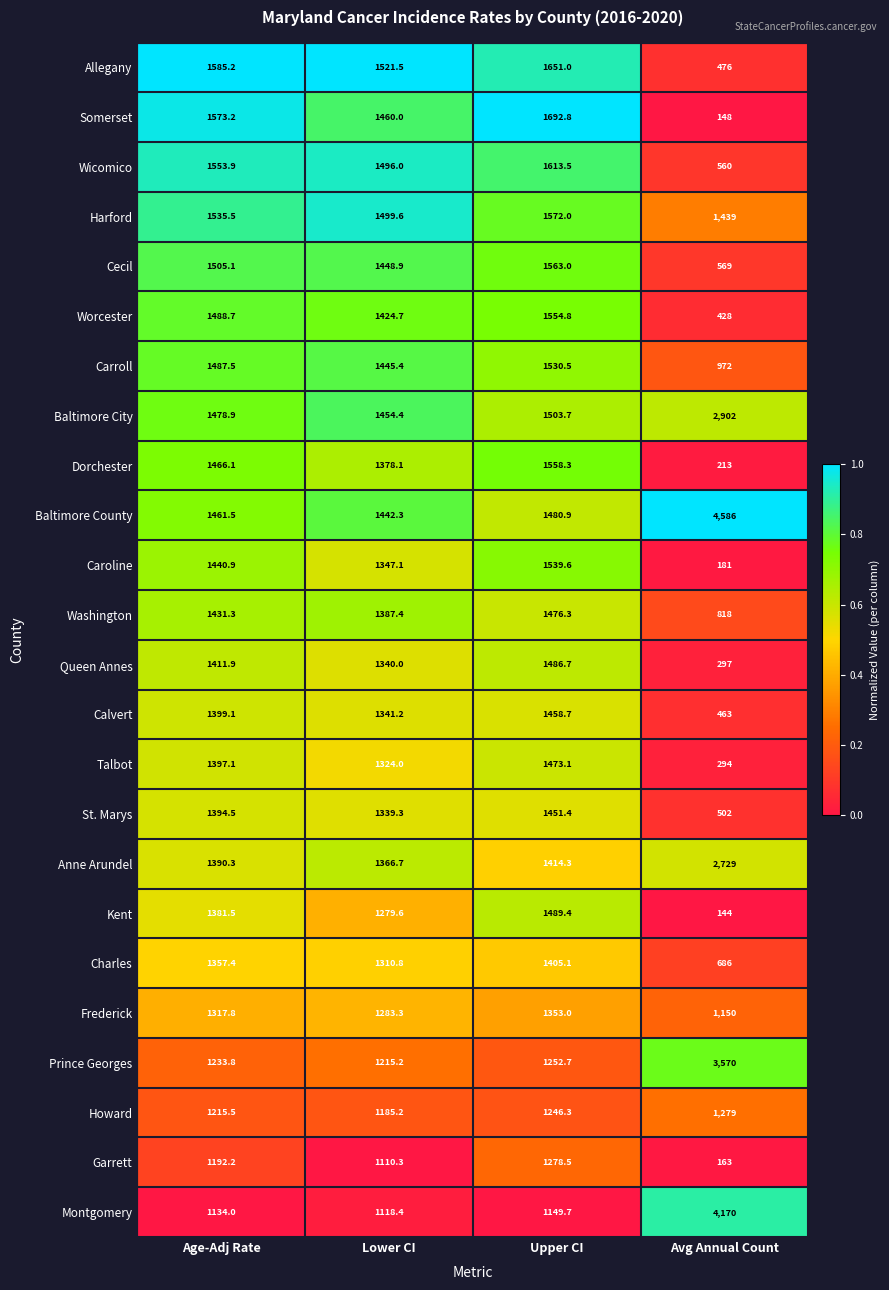

Which series has the largest total across all categories?

Baltimore County